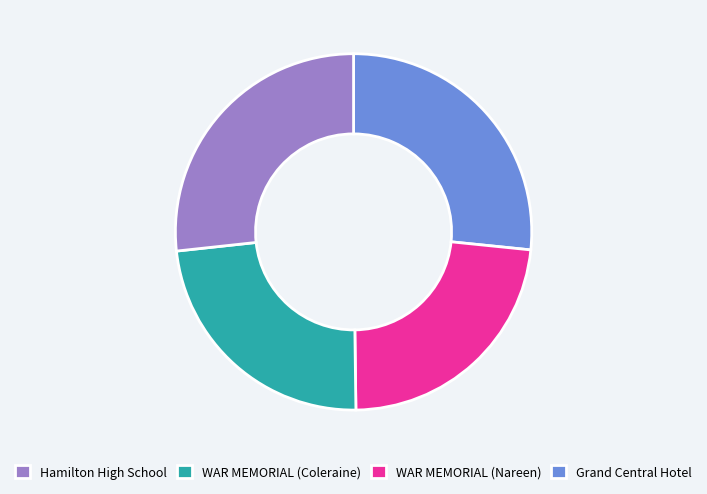

Is there any slice that represents more than half of the pie?

No